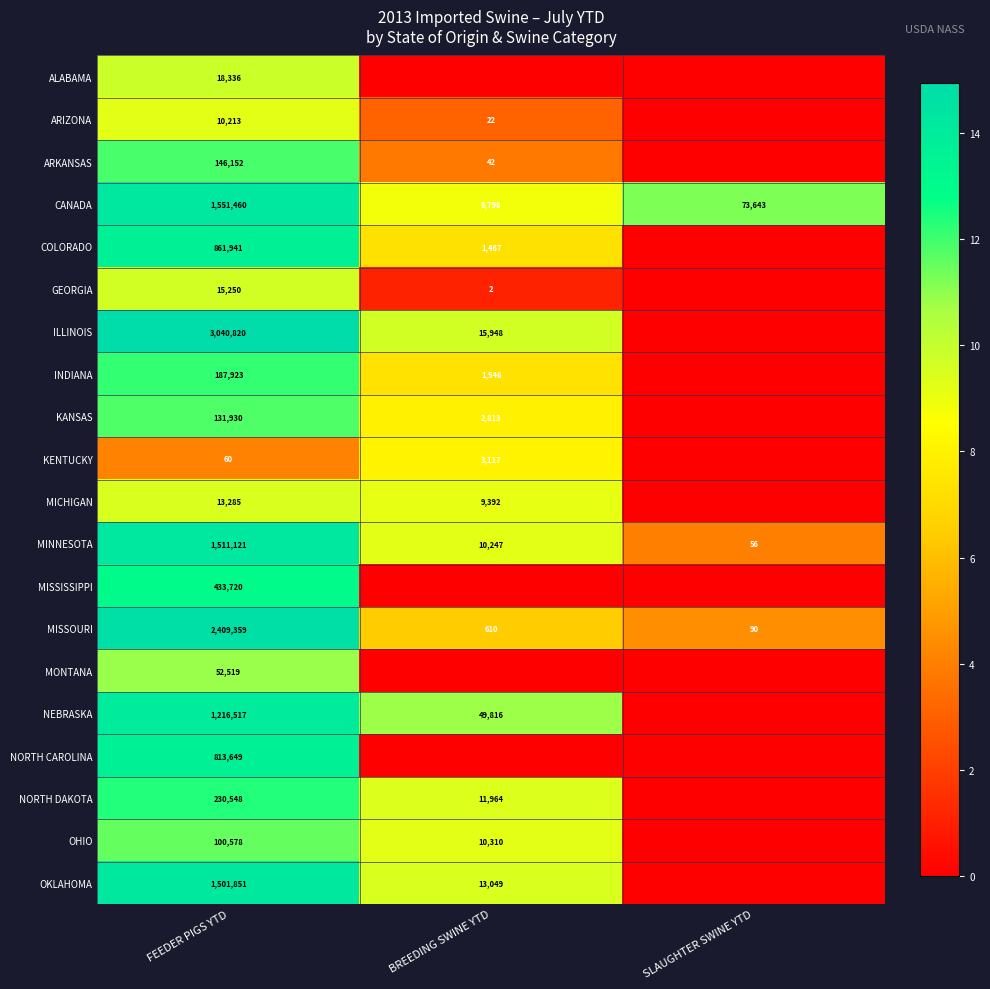

What is the maximum value shown in the chart?

14.9